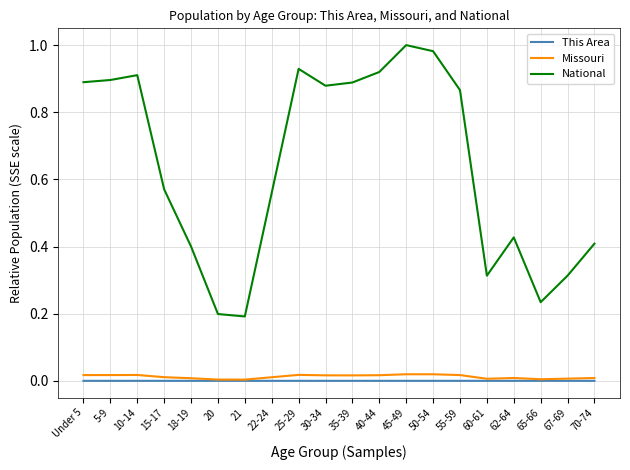

Which series has the largest total across all categories?

National